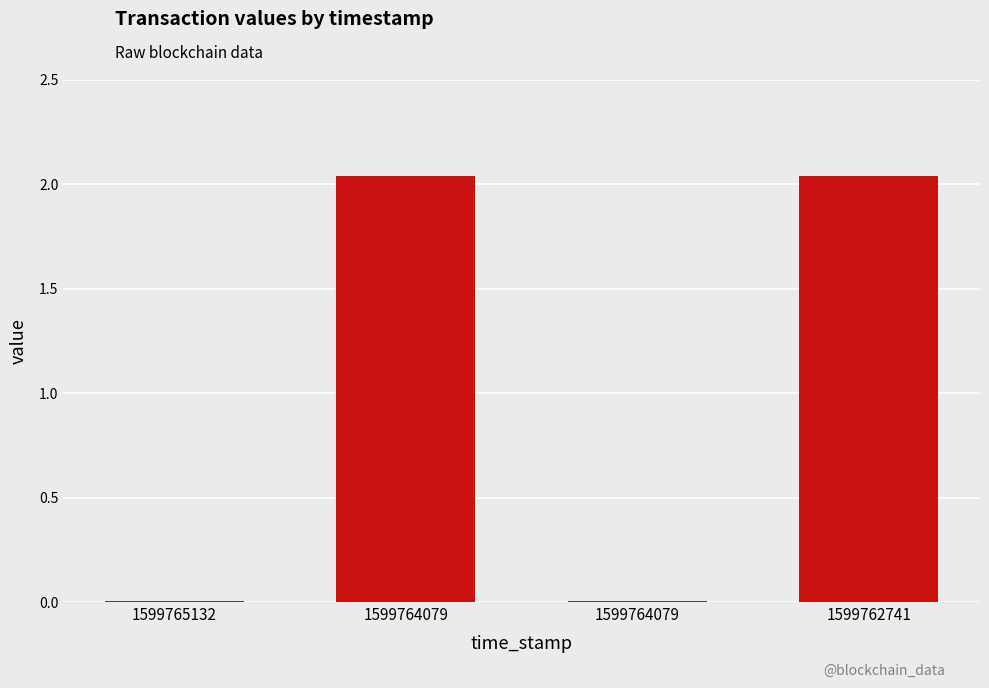

Count the number of categories in the chart.

4